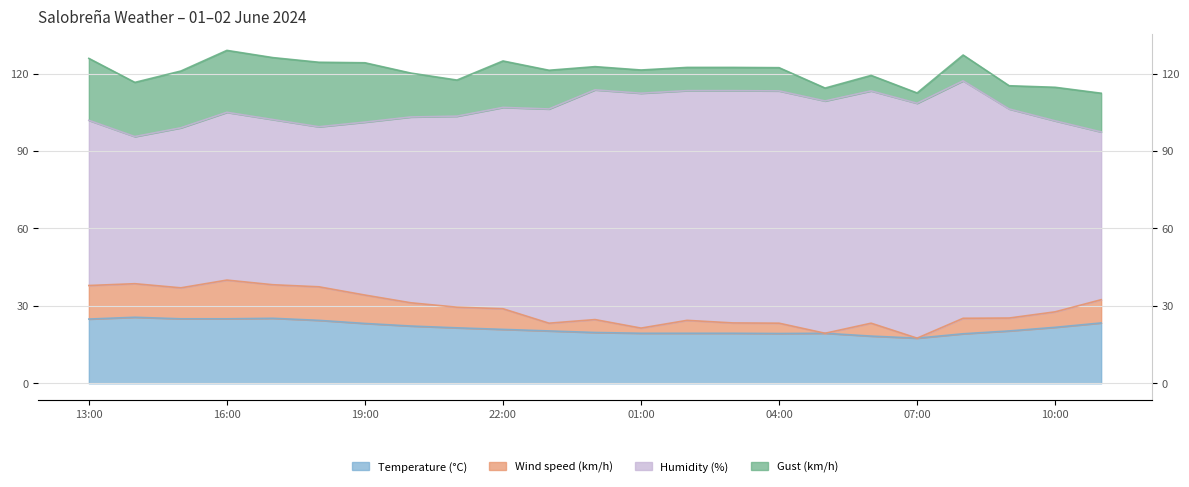

What is the sum of the Wind speed (km/h) values at 16:00 and 01:00?

61.4